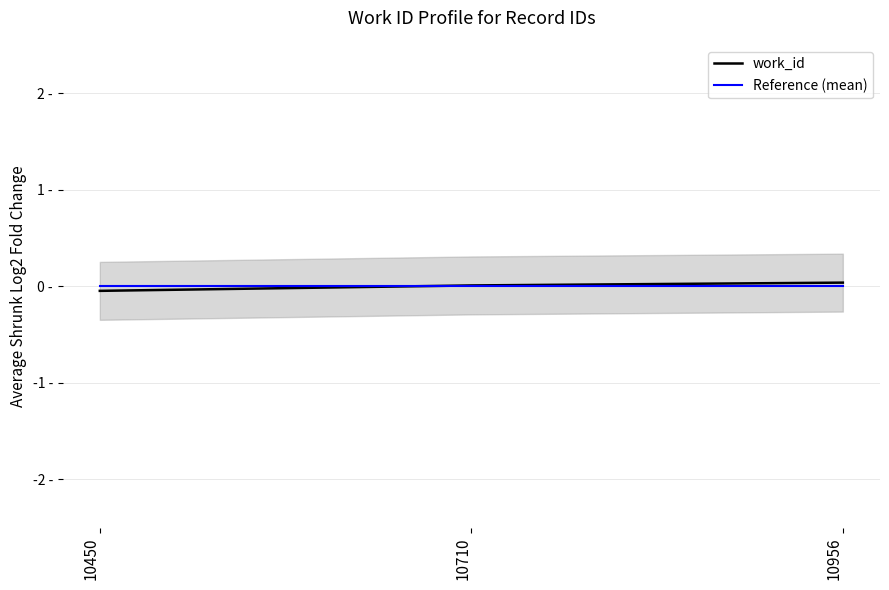

Rank the categories by work_id value from lowest to highest.

10450, 10710, 10956